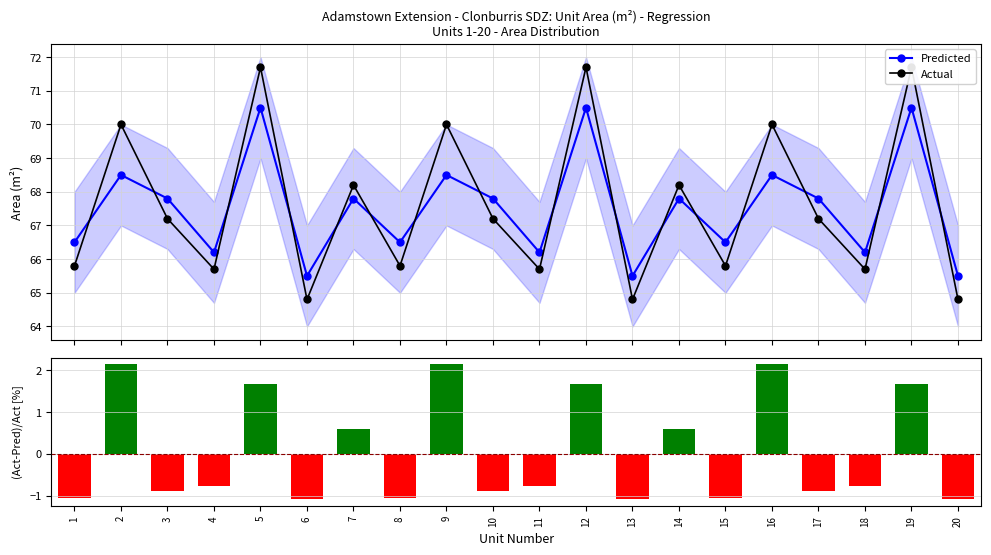

True or false: Predicted has a value of 65.5 at 6.

True